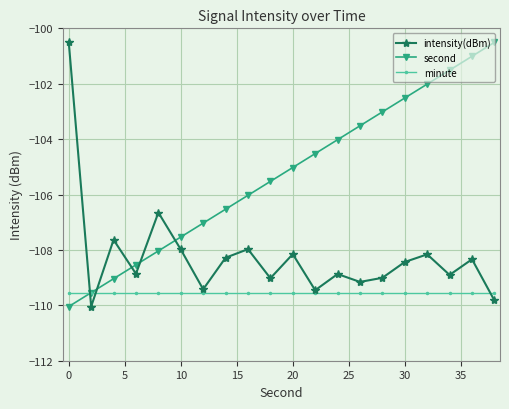

List the series in order of their overall mean, lowest first.

minute, intensity(dBm), second